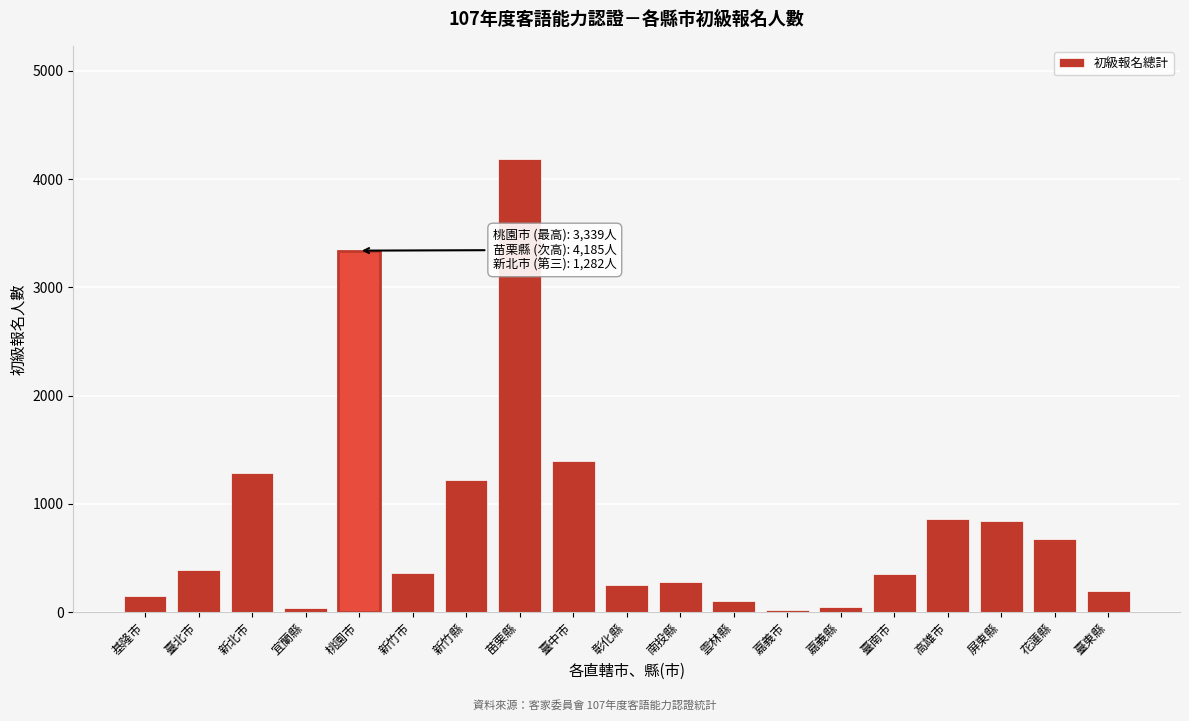

What is the difference between the second highest and second lowest values?

3306